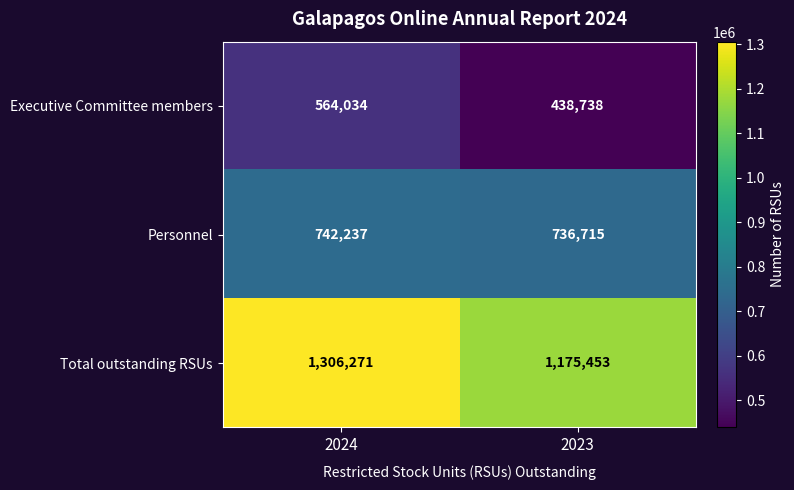

Which series has the largest total across all categories?

Total outstanding RSUs